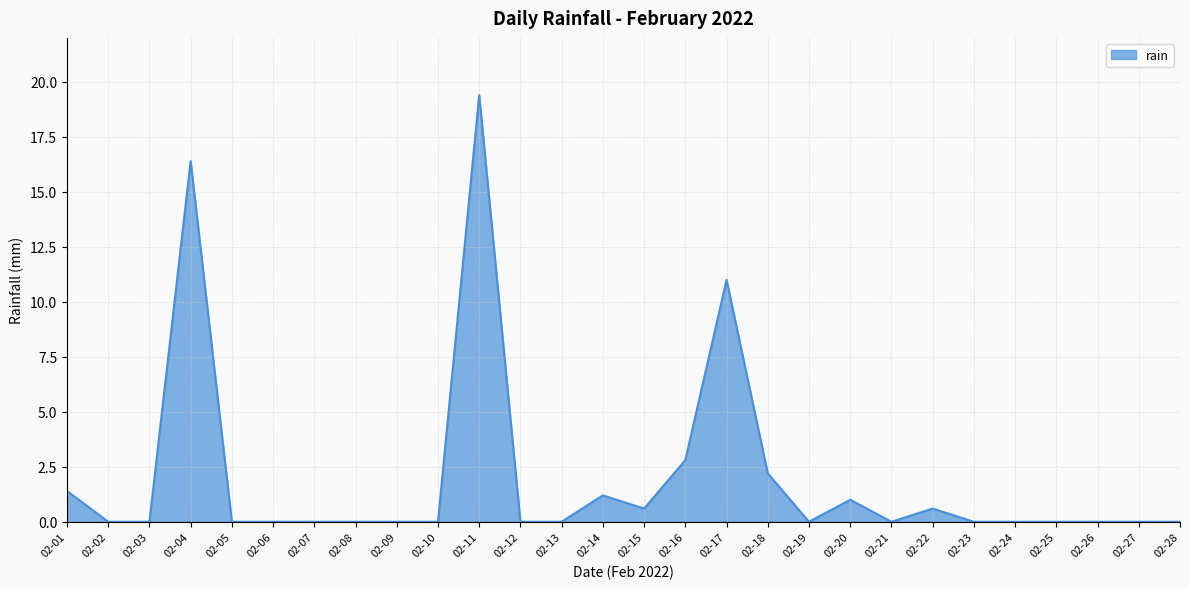

What is the difference between the maximum and minimum values?

19.4